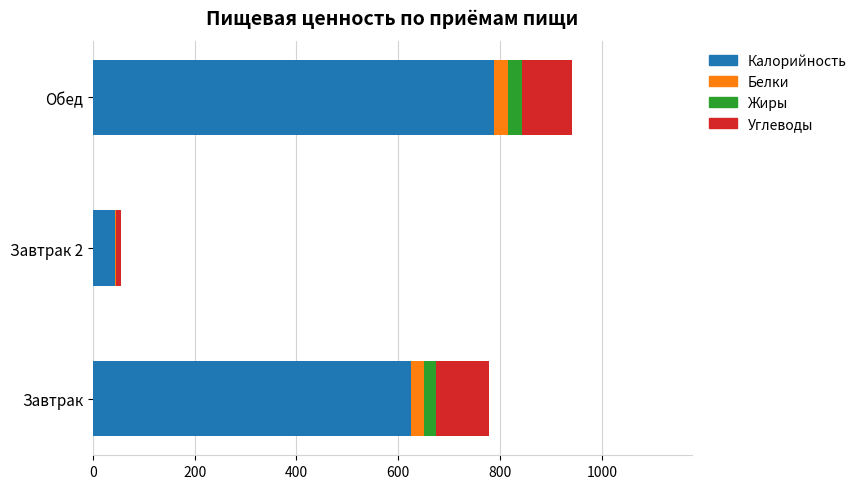

Is it true that Калорийность equals 788.0 at Обед?

True